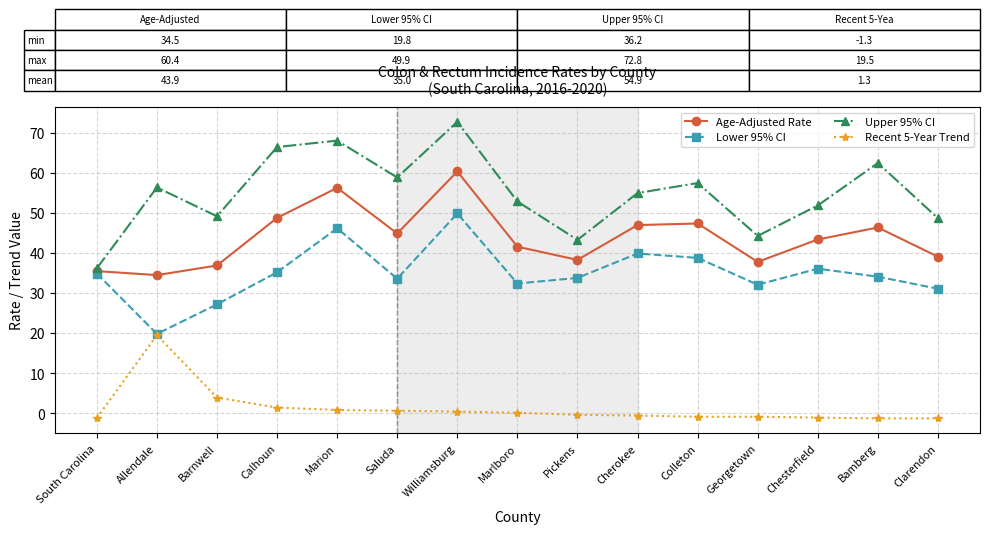

True or false: Recent 5-Year Trend and Upper 95% CI cross at least once.

False